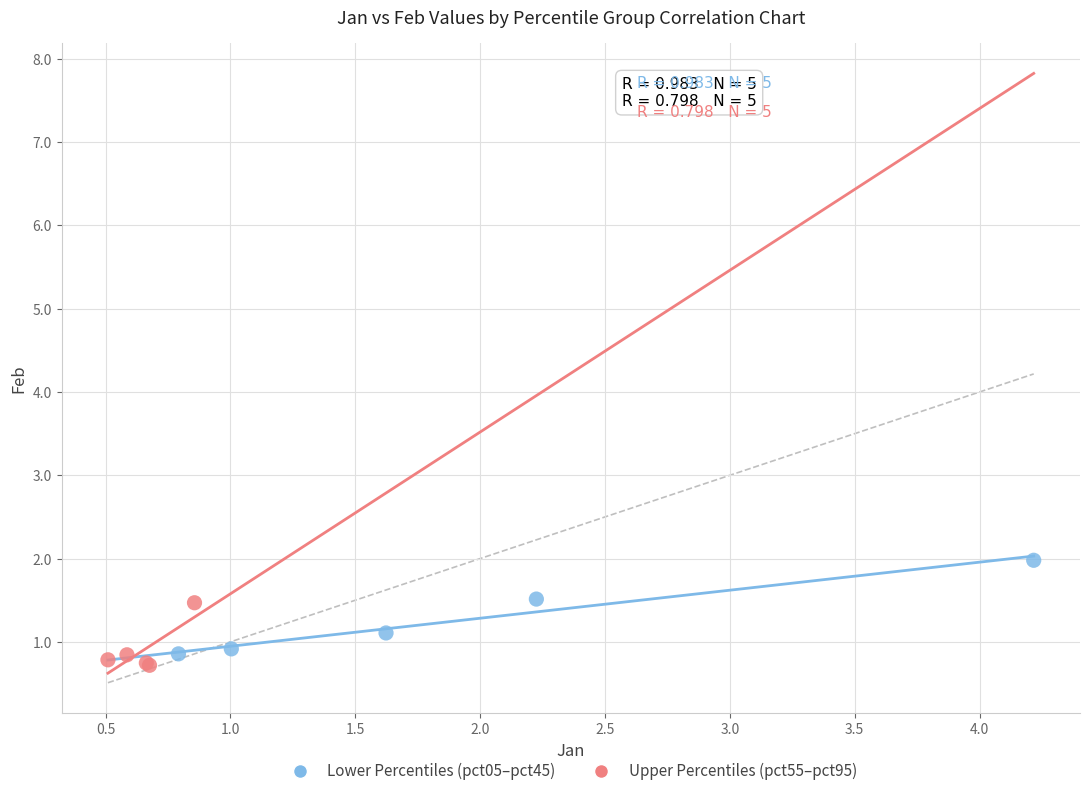

Which series reaches the maximum Y coordinate?

Lower Percentiles (pct05–pct45)